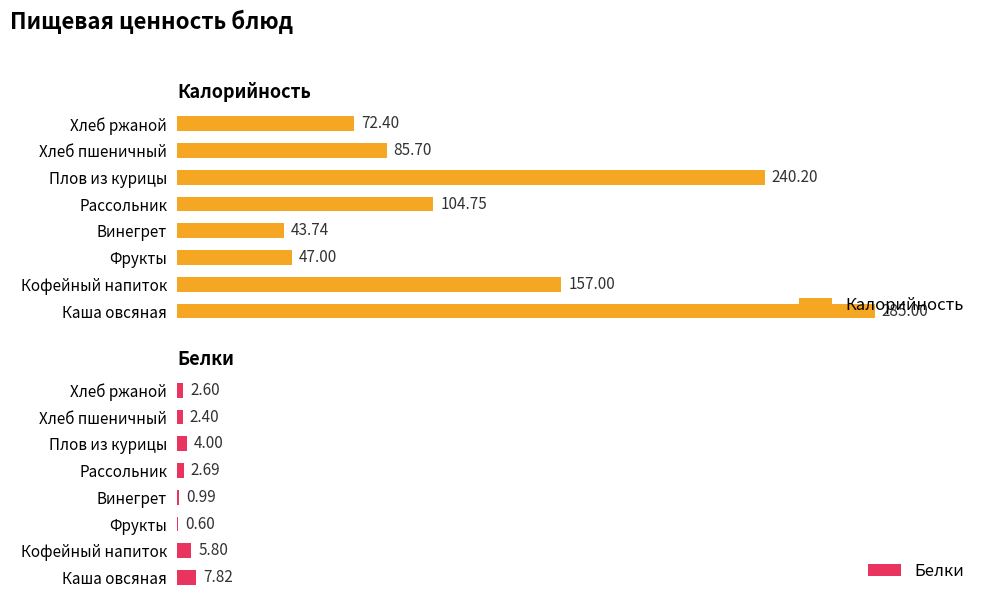

At which label is Калорийность closest to 164?

Кофейный напиток